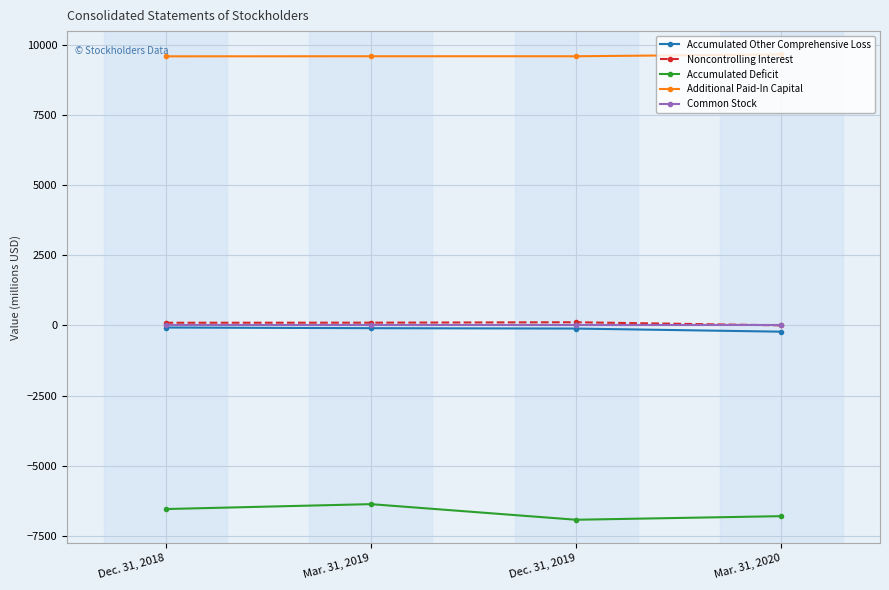

True or false: Noncontrolling Interest has more than 0 points higher than both neighbors.

True